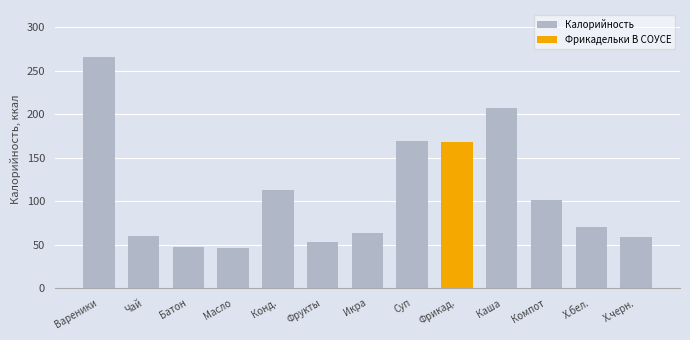

Which label corresponds to the largest value in the chart?

Вареники